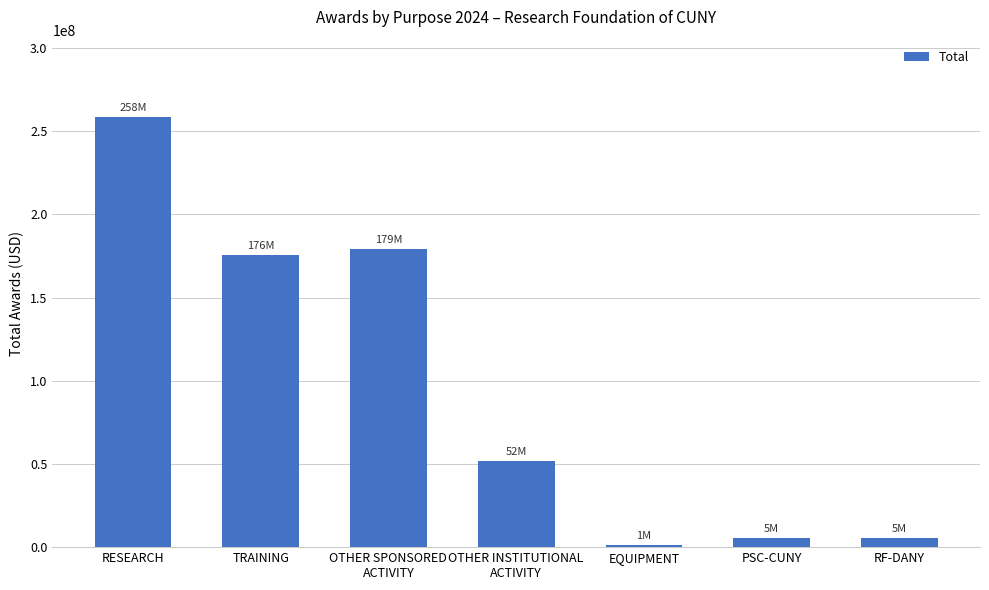

What is the difference between the maximum and minimum values?

257095855.4